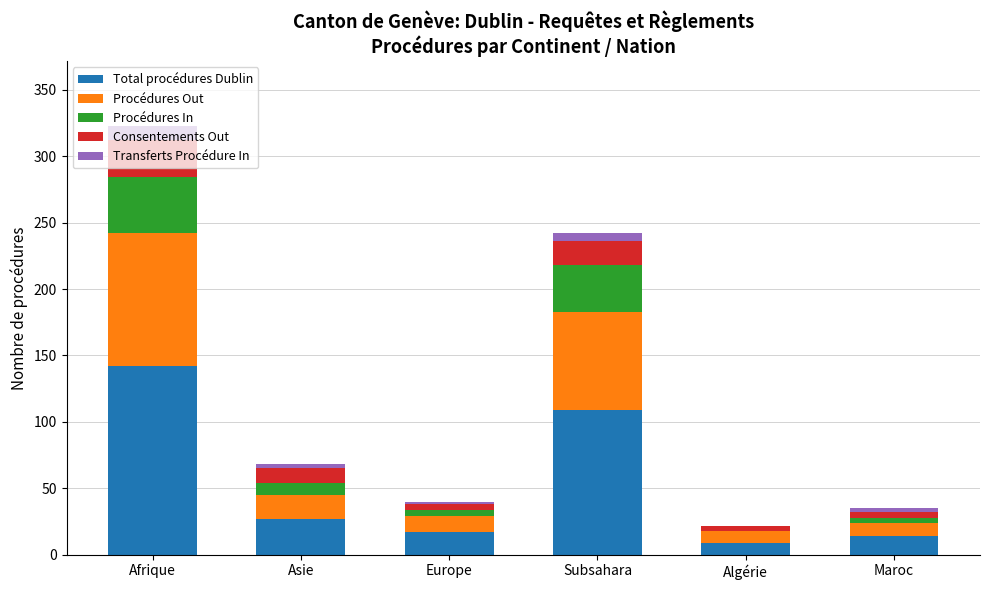

At which label does Total procédures Dublin reach its peak?

Afrique